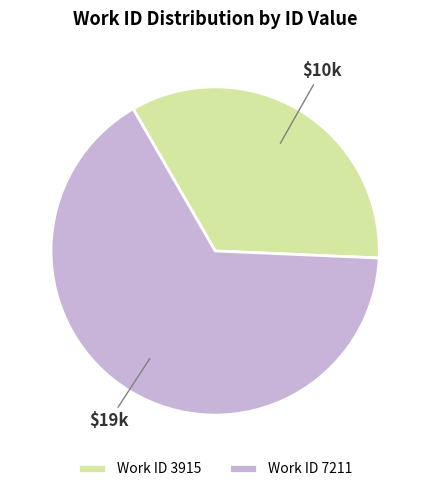

Is it true that Work ID 7211 is 56% of the pie?

False